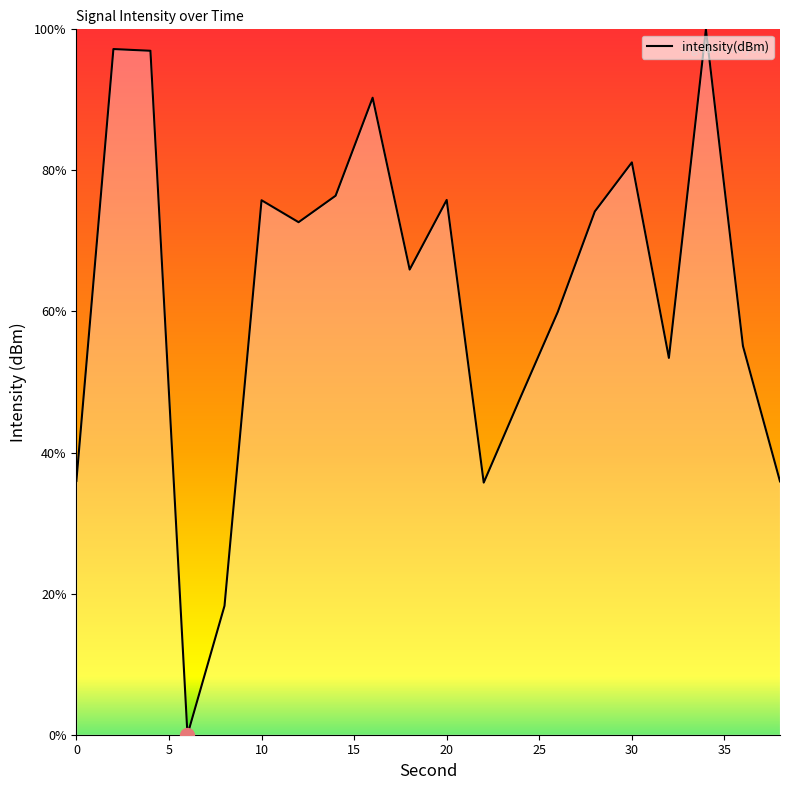

What is the difference between the maximum and minimum values?

100.0